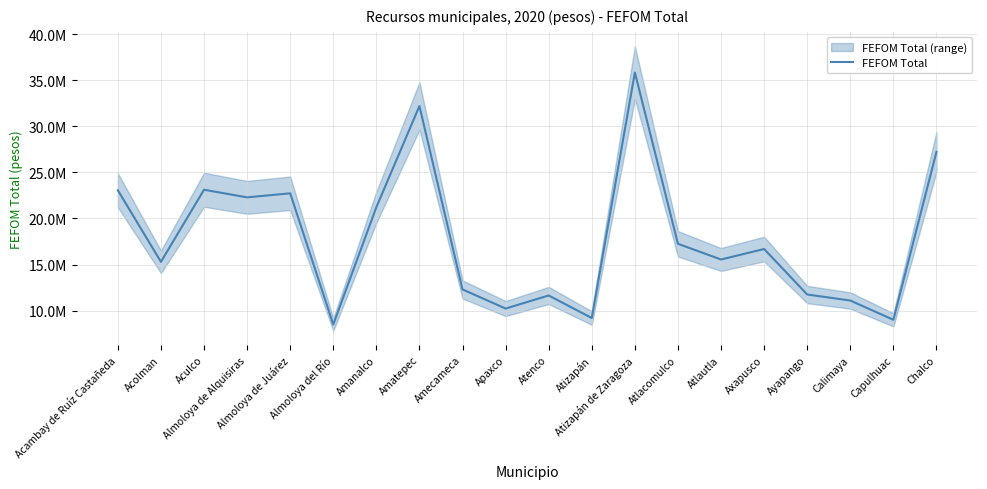

What position from the right is Axapusco?

5